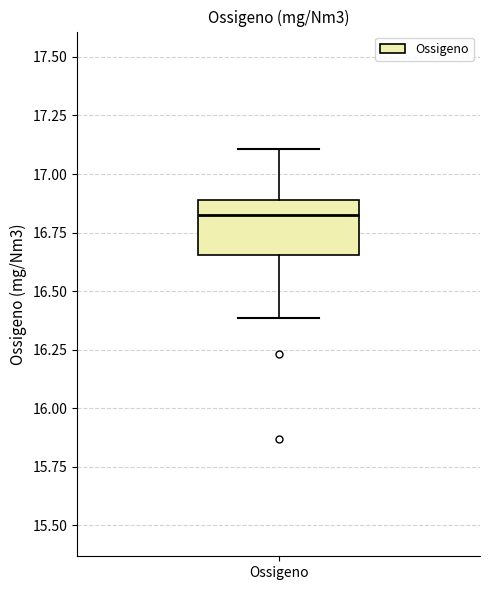

Read this box plot against the y-axis: the position of the median line, the range covered by the box, and the ends of both whiskers. The values are not printed on the chart, so give them approximately, as read against the axis.

median 16.80, box 16.65 to 16.90, whiskers 16.40 to 17.10